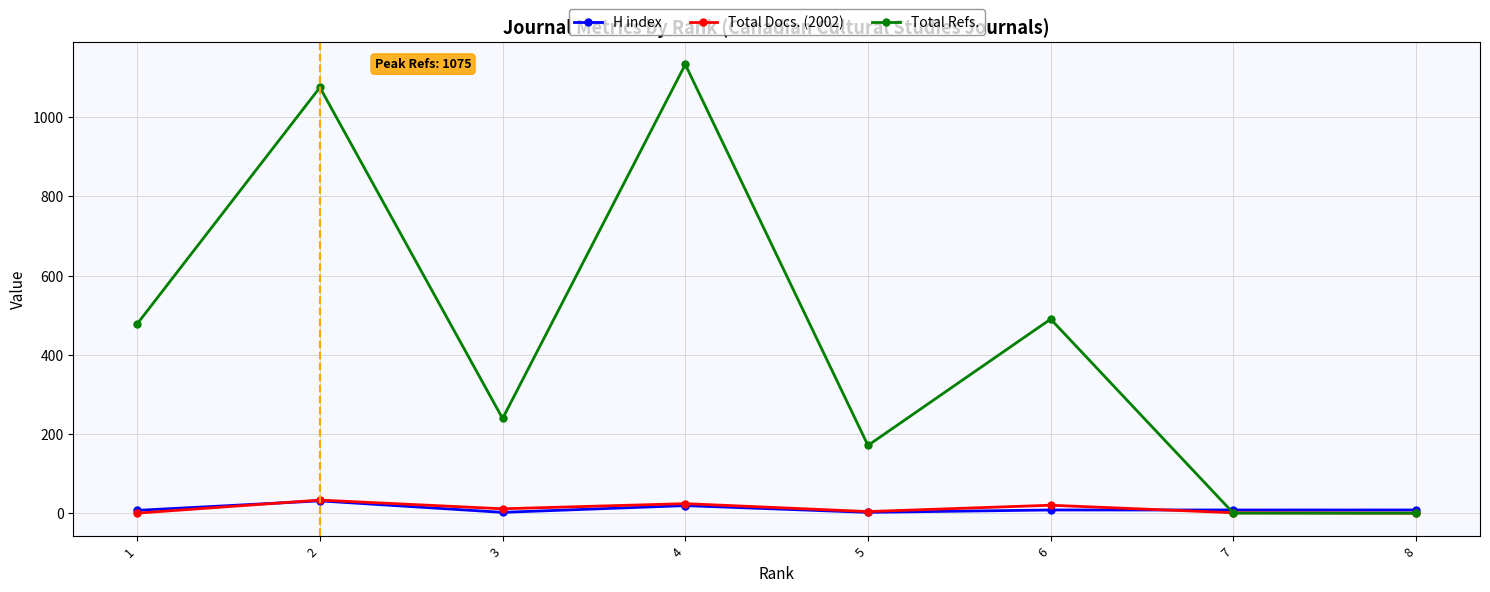

Which series has the widest spread of values?

Total Refs.